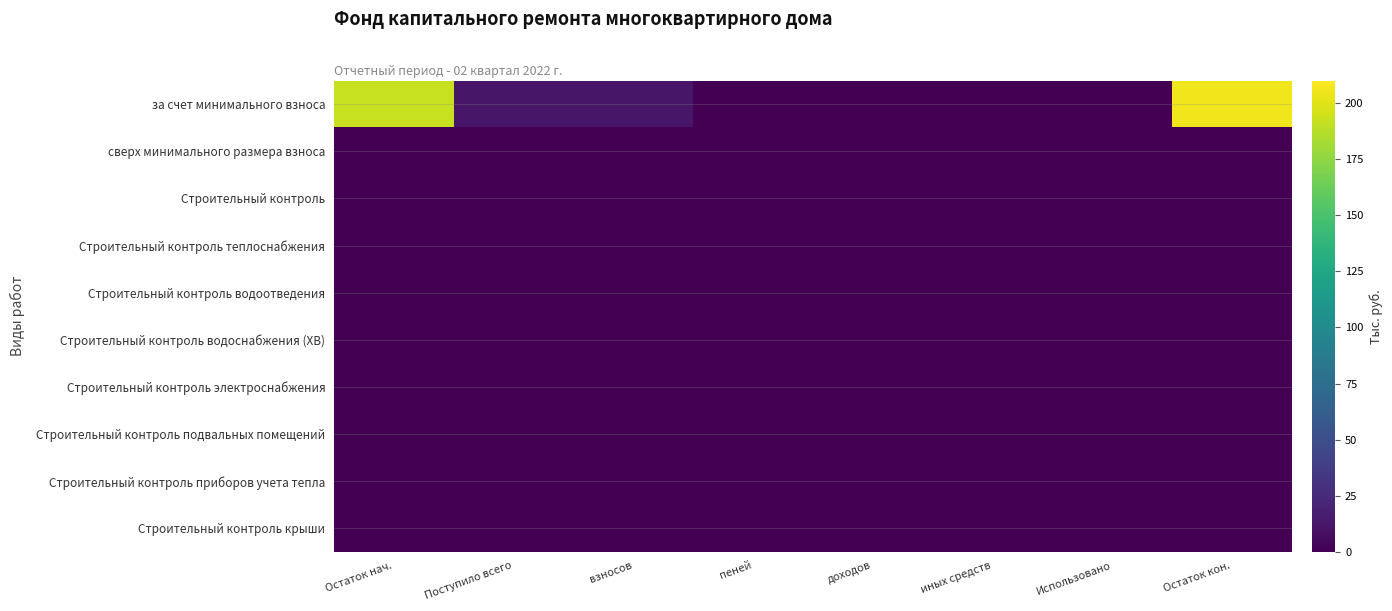

What is the spread (max minus min) of values at Остаток кон.?

205.1